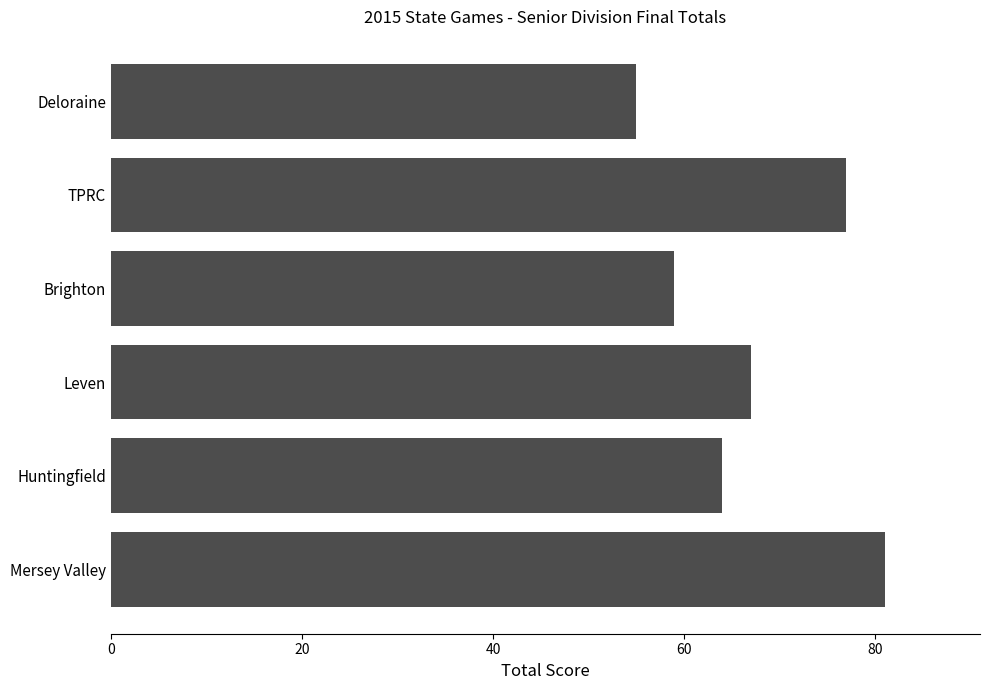

What is the difference between the maximum and minimum values?

26